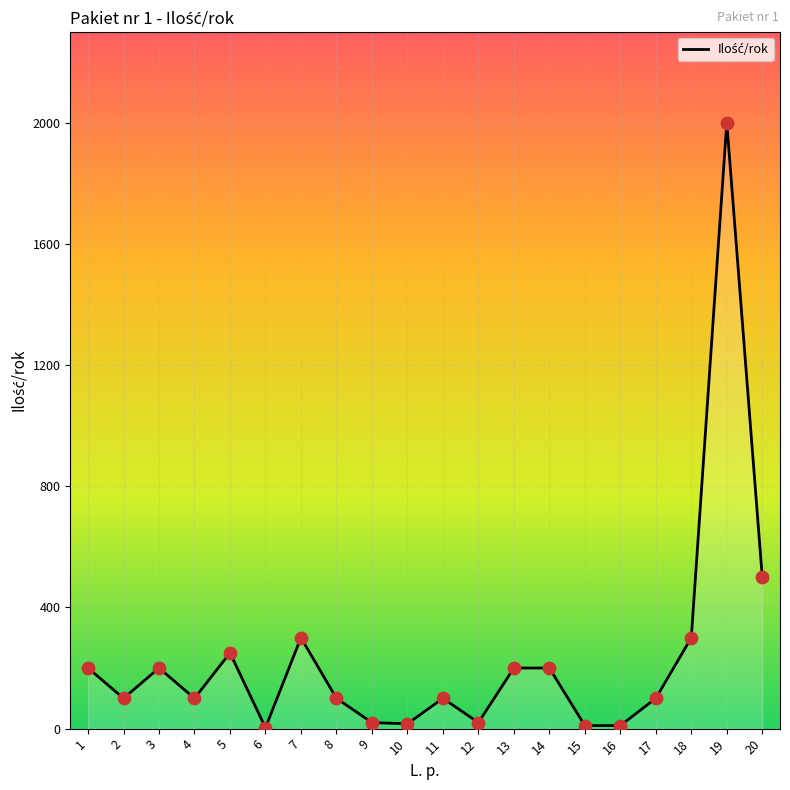

What is the ratio of the value at 1 to the value at 2?

2.0